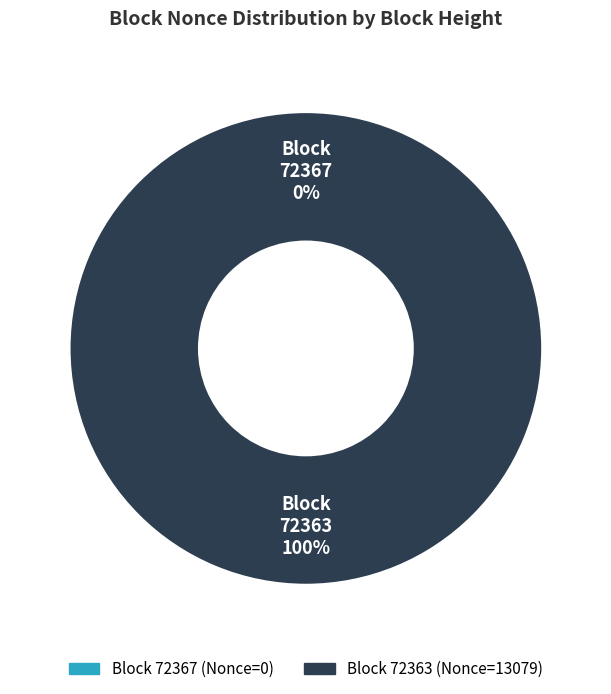

Count the number of slices in the pie.

2